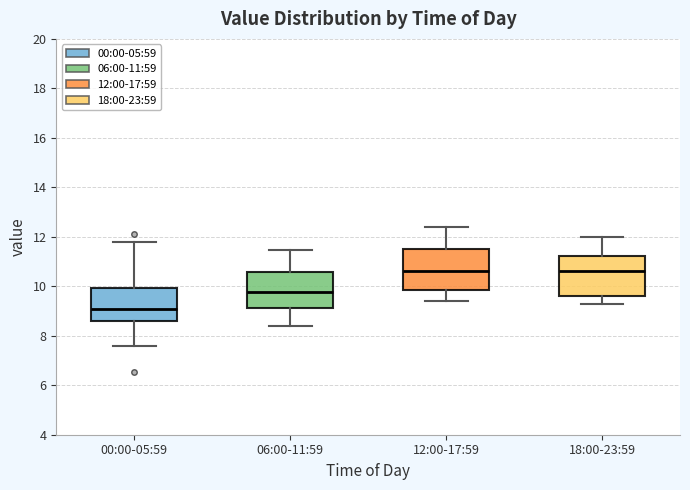

Where does the lower whisker of the box for 18:00-23:59 end on the y-axis? The values are not printed on the chart, so give them approximately, as read against the axis.

9.4